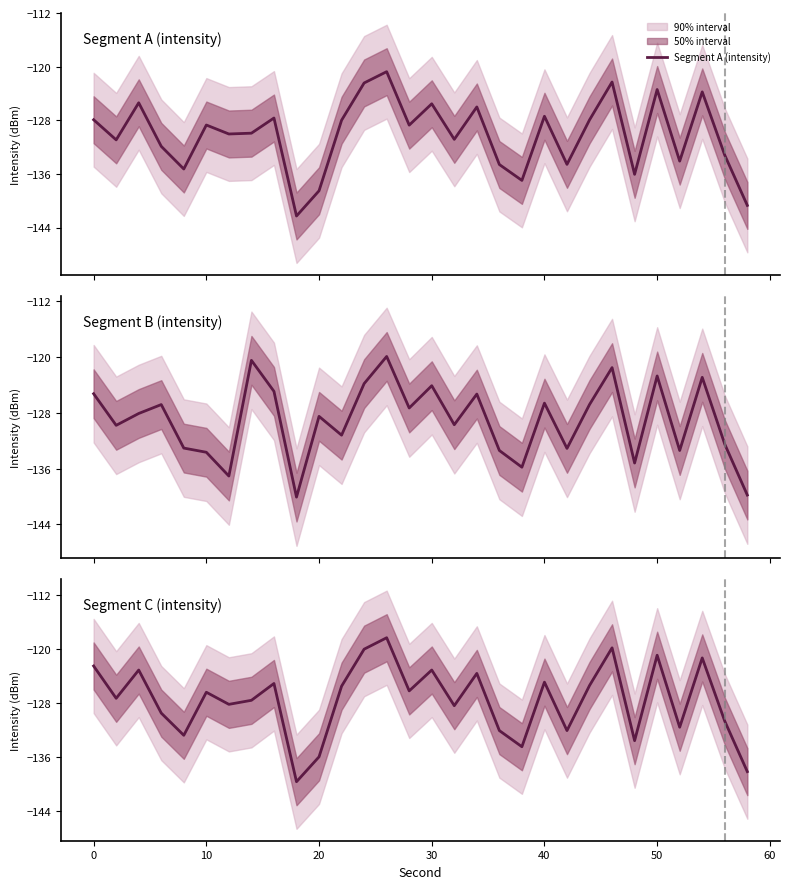

What is the lowest value of the Segment A (intensity) series?

-142.3